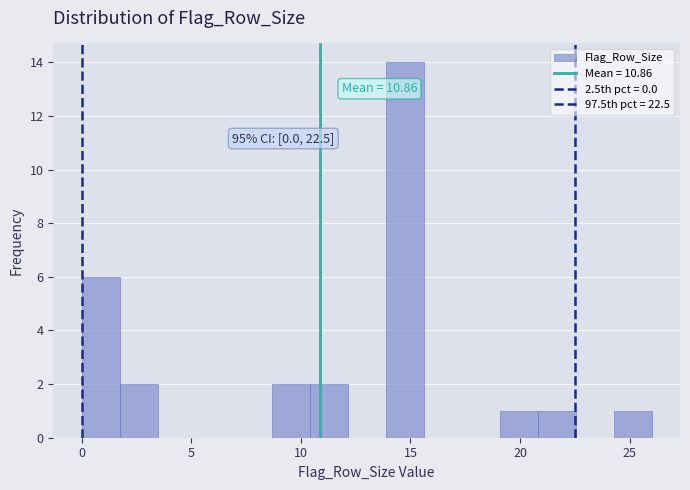

Read against the x-axis, roughly where is the centre of the tallest bar?

14.5